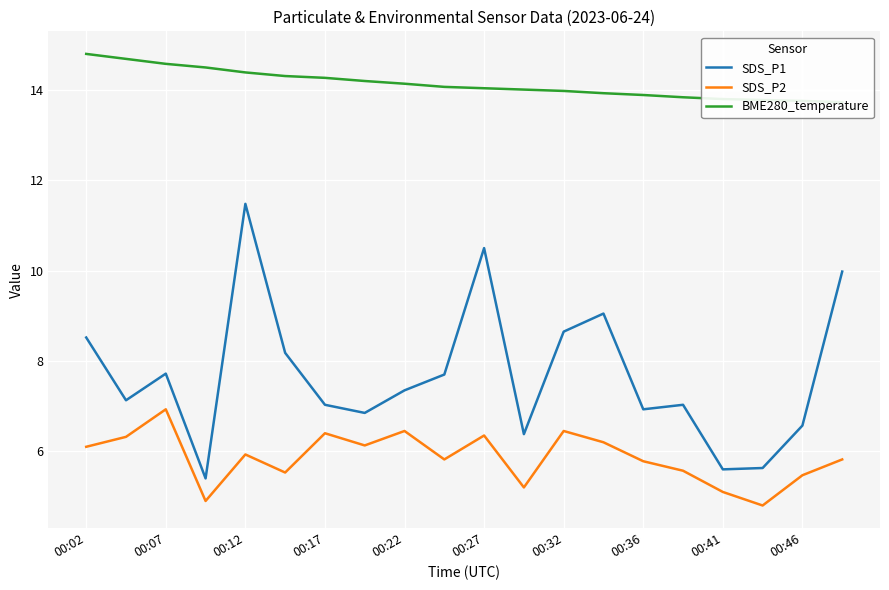

How many values in the BME280_temperature series exceed 14?

12